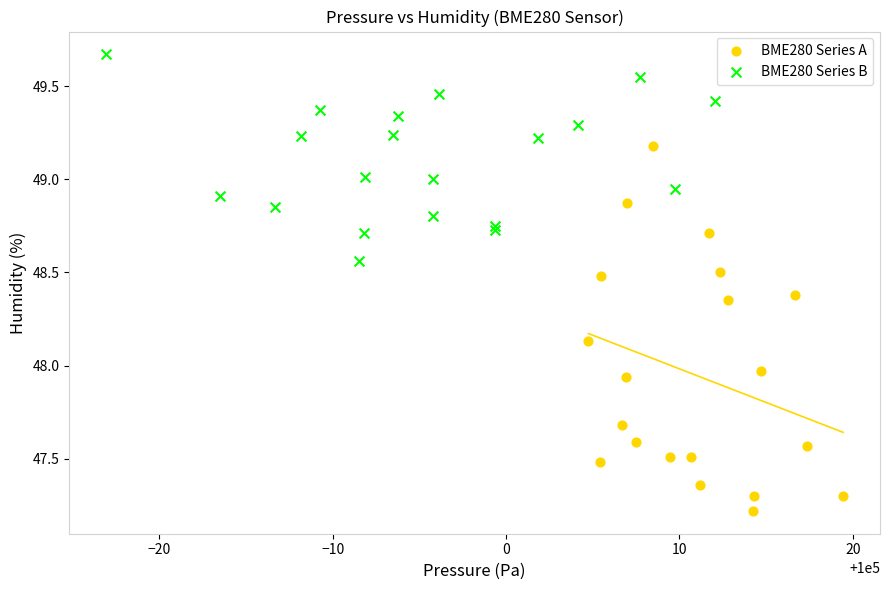

Which series has the largest Y range (max minus min)?

BME280 Series A